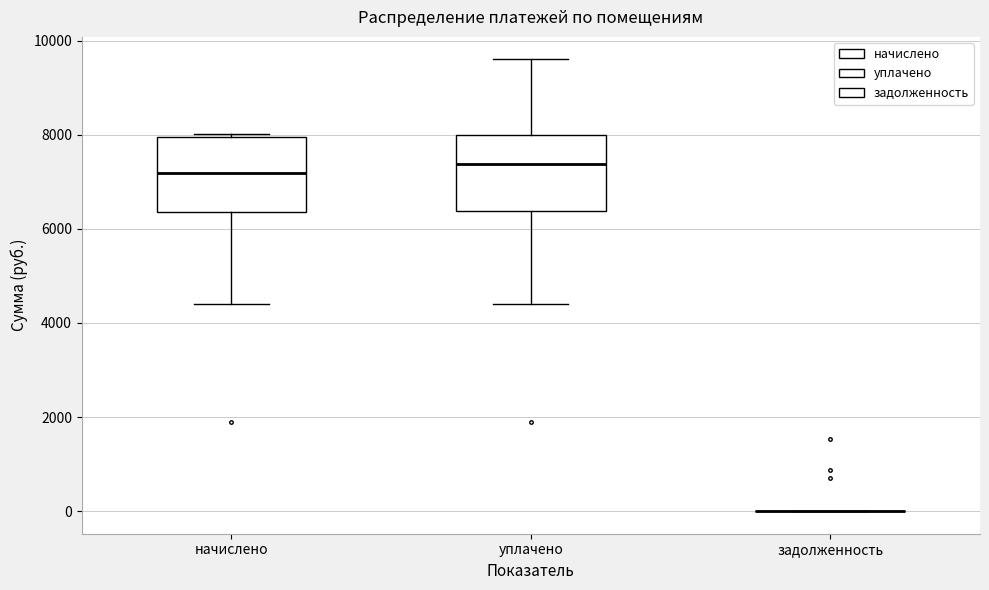

Reading left to right, transcribe this box plot: for each box, give where its median line is, the range the box spans, and where its two whiskers end, as read against the y-axis. The values are not printed on the chart, so give them approximately, as read against the axis.

начислено: median 7200, box 6400 to 8000, whiskers 4400 to 8000
уплачено: median 7400, box 6400 to 8000, whiskers 4400 to 9600
задолженность: box collapsed to a line at 0, whiskers 0 to 0